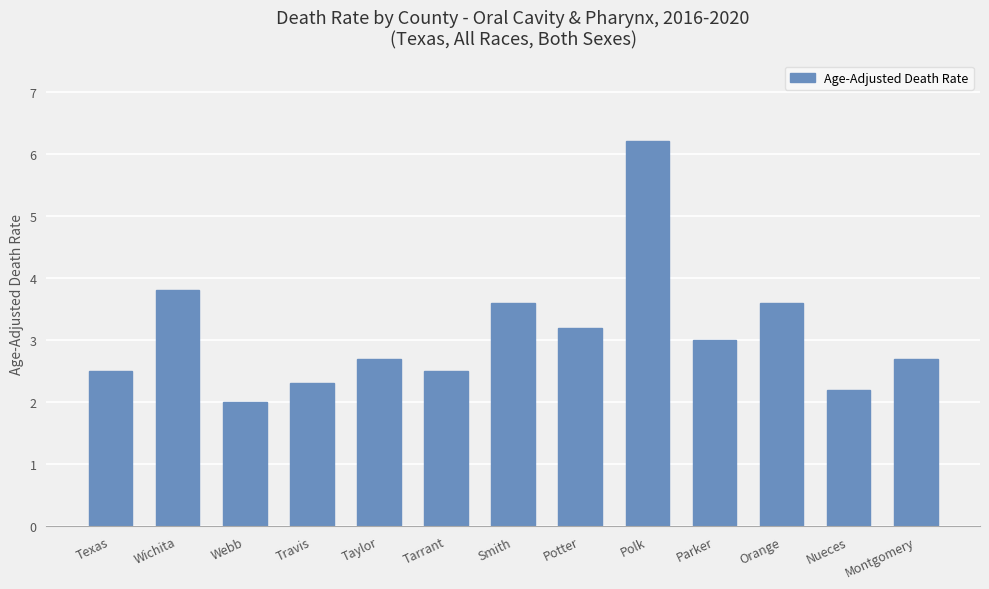

What is the label of the 2nd bar from the left?

Wichita